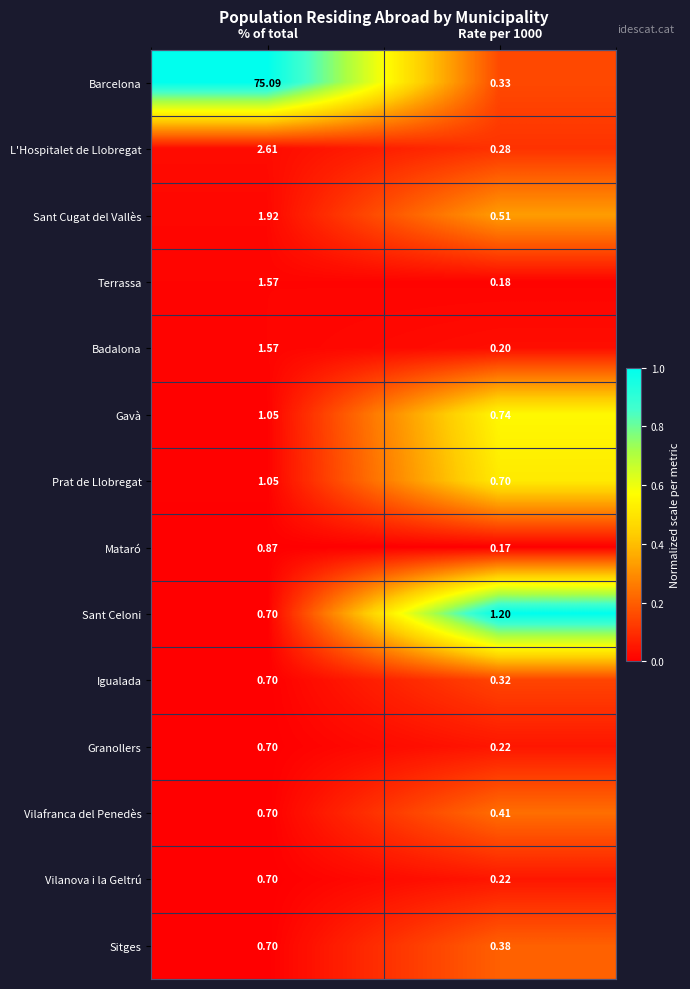

At which category is the sum across all series the highest?

% of total